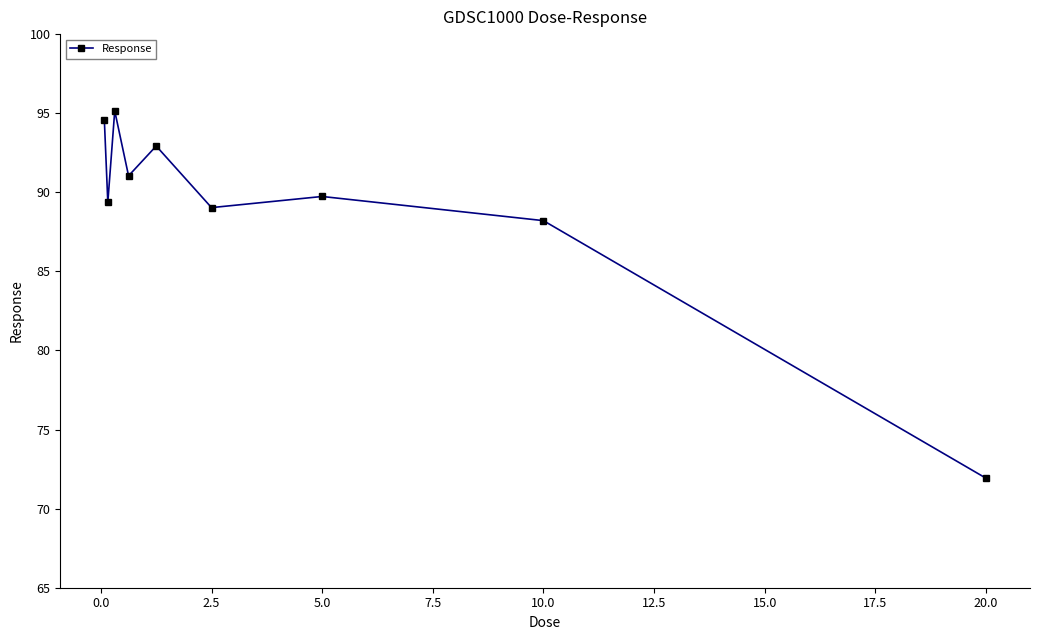

What is the maximum value shown in the chart?

95.1